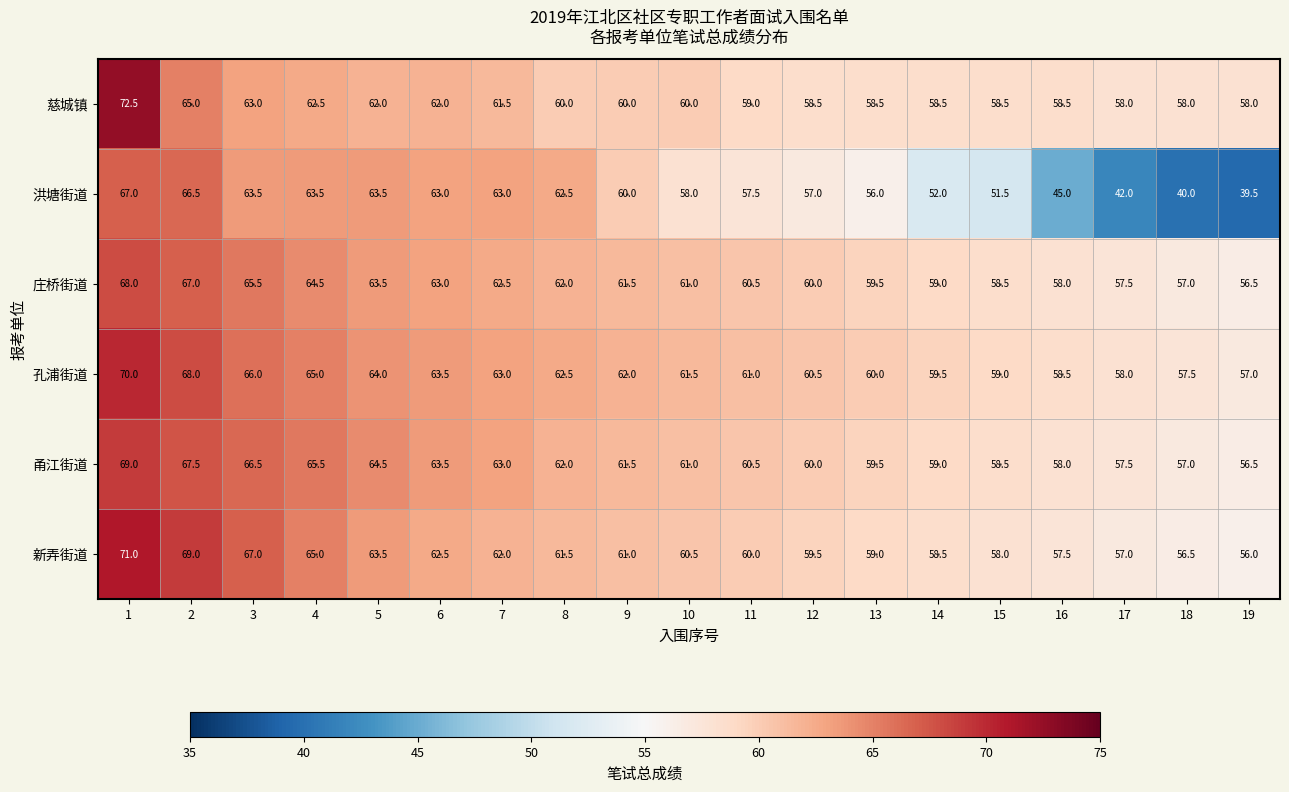

What is the difference between the maximum and minimum values in the 洪塘街道 series?

27.5